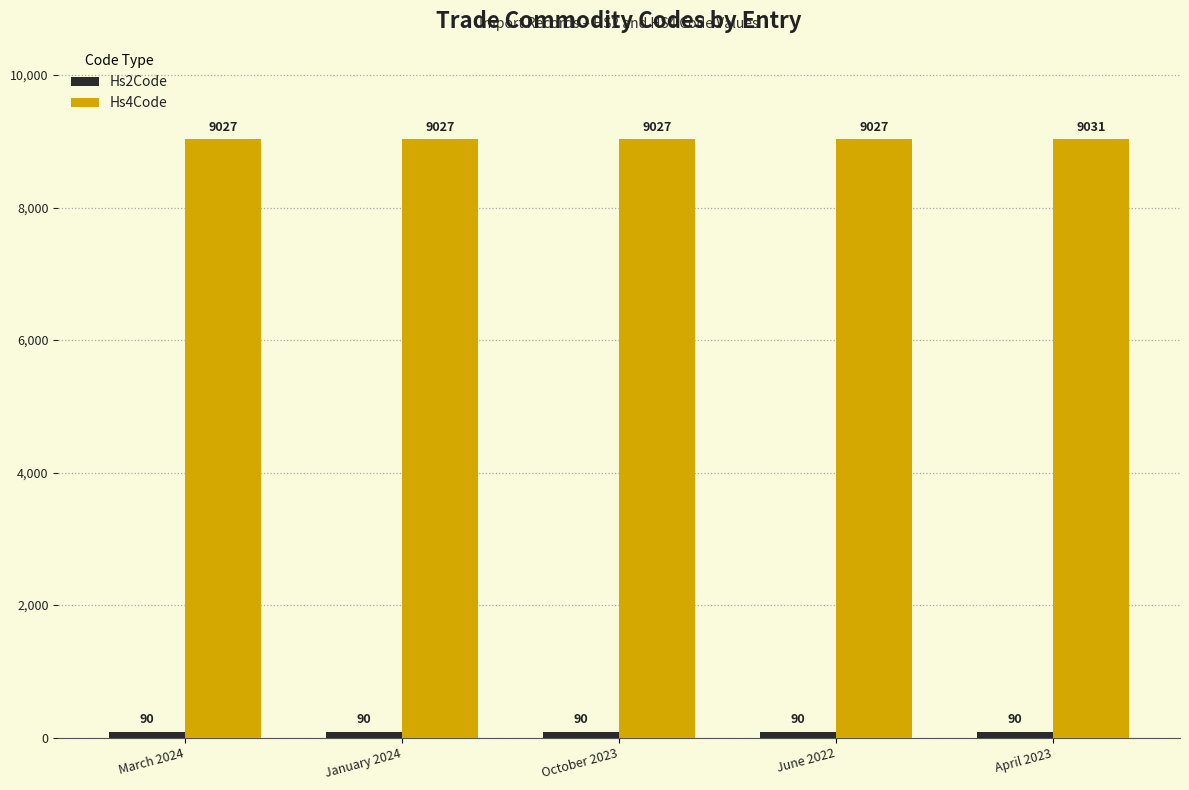

How many categories are shown in the chart?

5